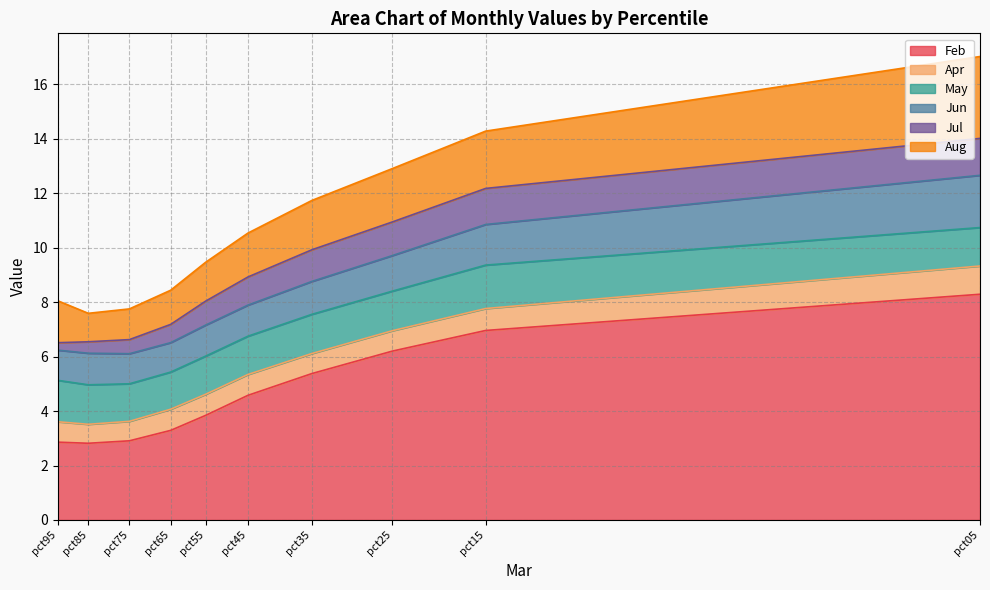

What is the average value of the Jun series?

1.3